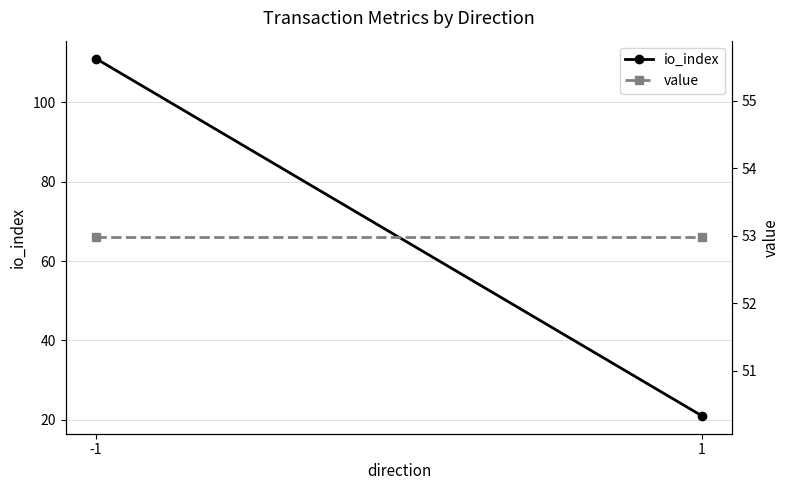

What is the highest value of the value series?

53.0